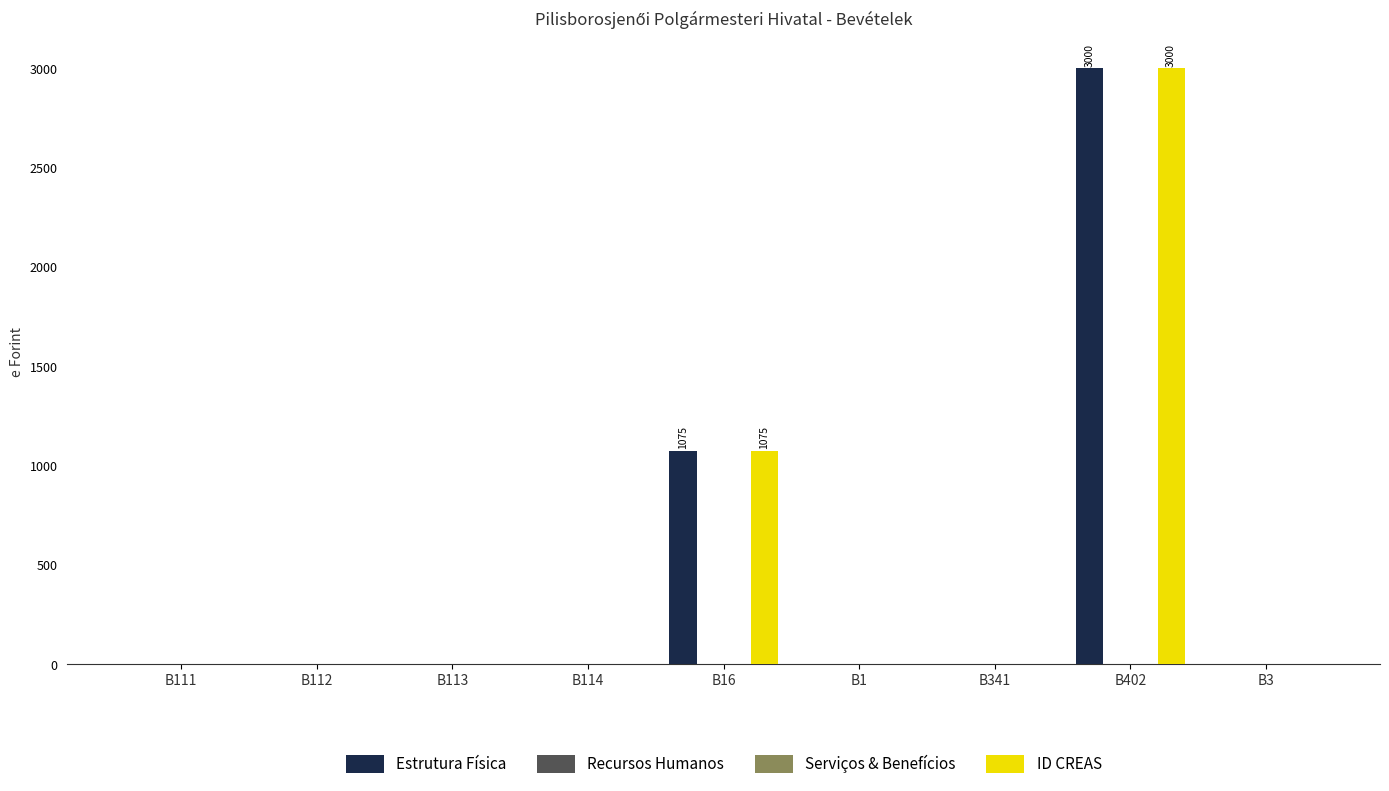

At B114, list the series in order from largest to smallest.

Estrutura Física, Recursos Humanos, Serviços & Benefícios, ID CREAS